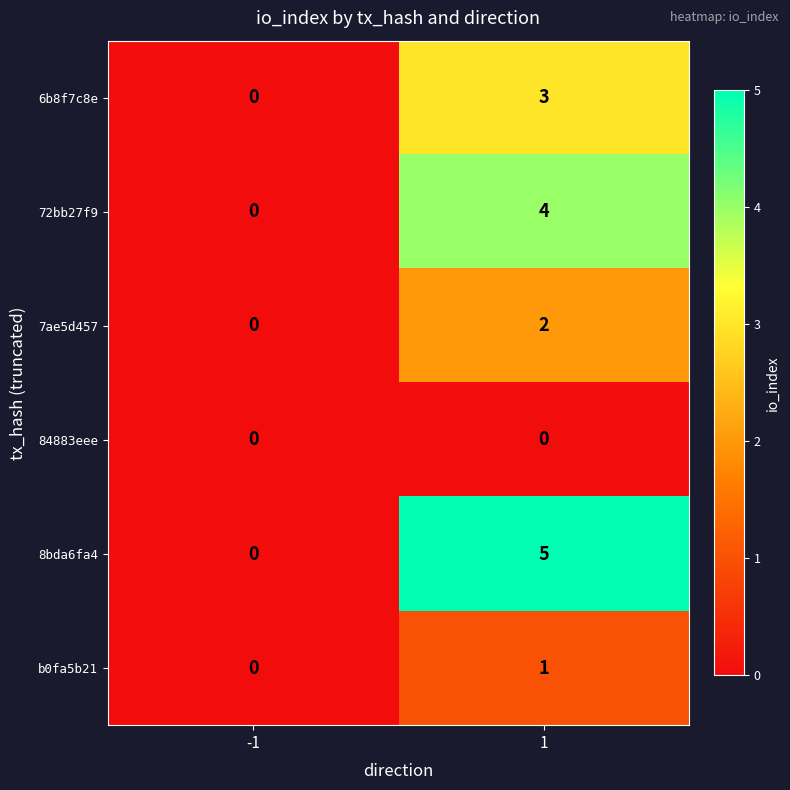

Rank the categories by 8bda6fa4 value from lowest to highest.

-1, 1